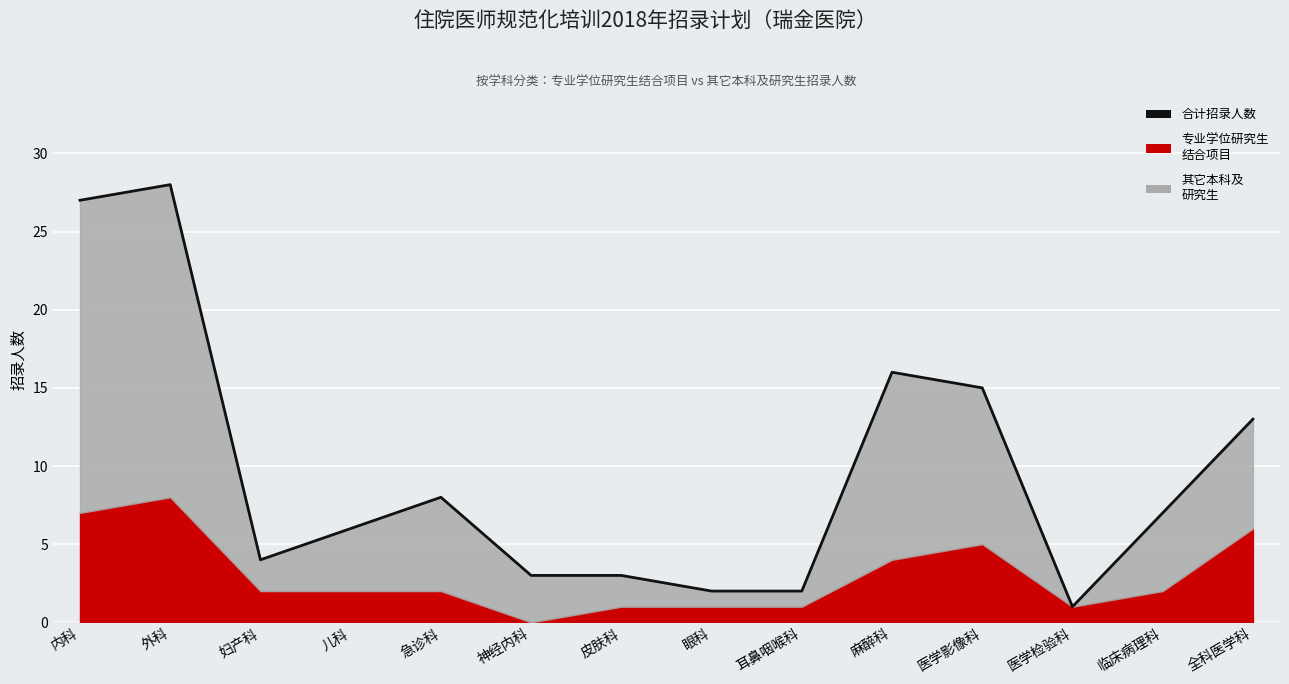

What is the difference between the maximum and minimum values?

27